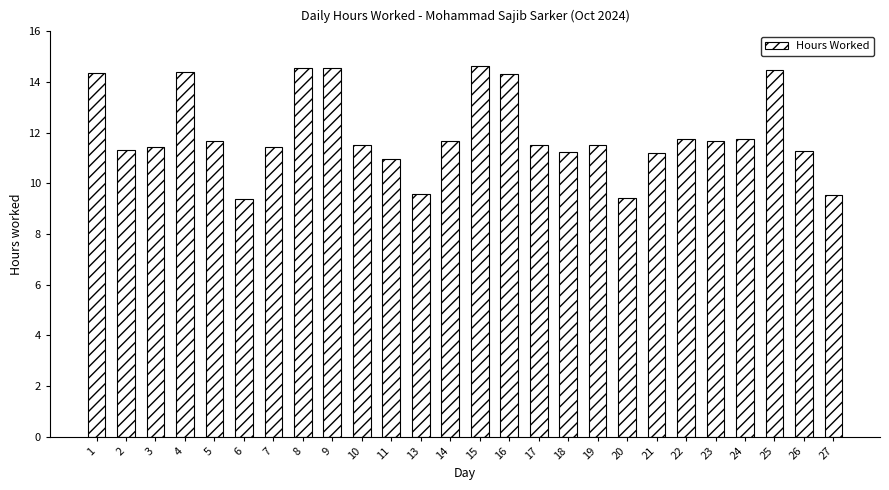

What is the minimum value shown in the chart?

9.4